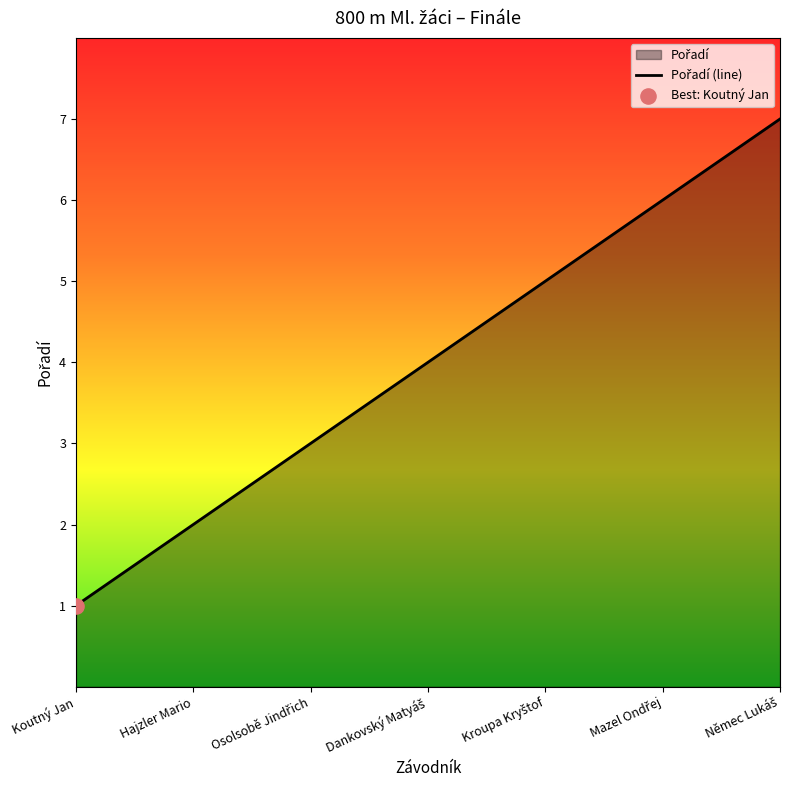

What is the change in value from Hajzler Mario to Kroupa Kryštof?

+3